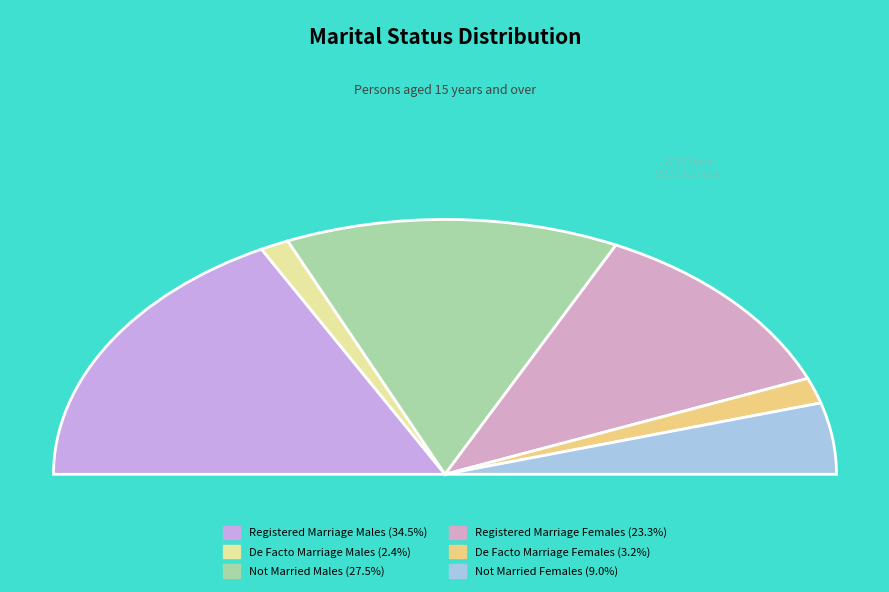

What percentage is the Not Married Females slice, to the nearest percent?

9%